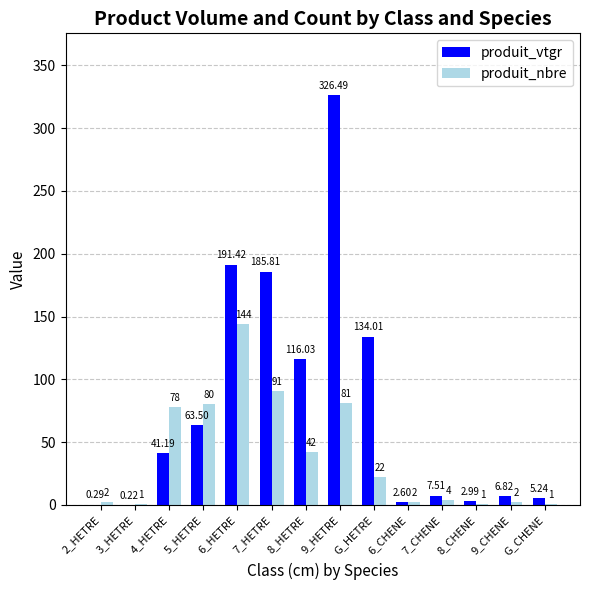

Is the value of produit_vtgr at 5_HETRE greater than the value of produit_nbre at 9_CHENE?

Yes